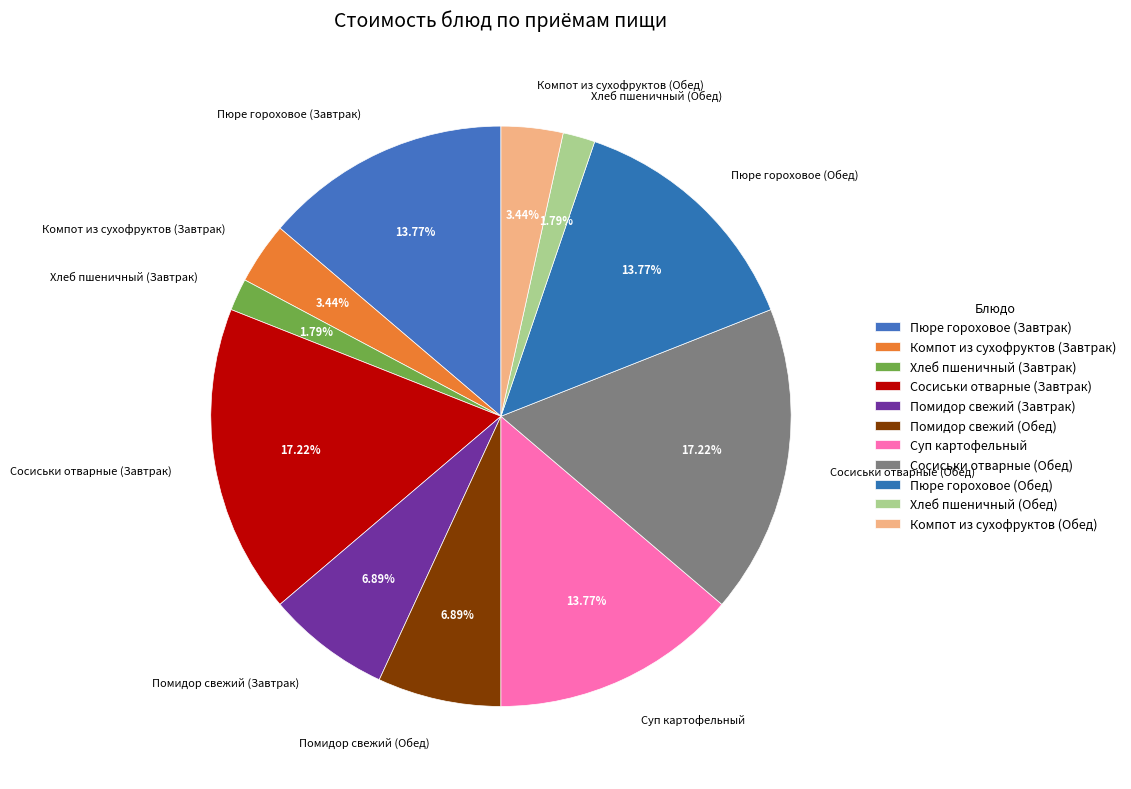

Does Хлеб пшеничный (Завтрак) represent more than half of the total?

No